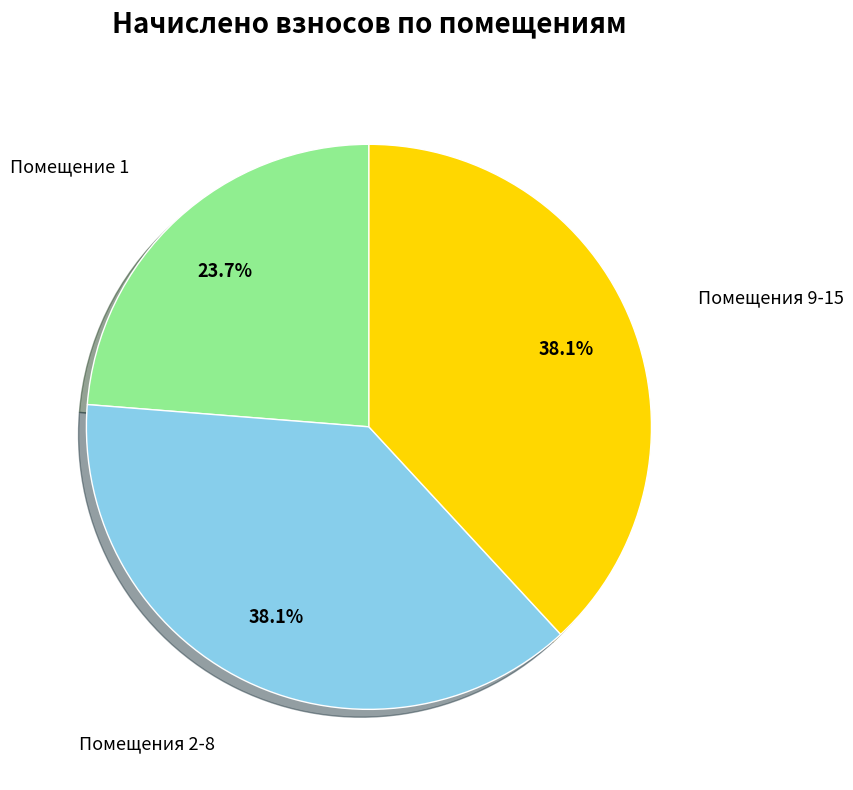

How many segments does this pie chart have?

3